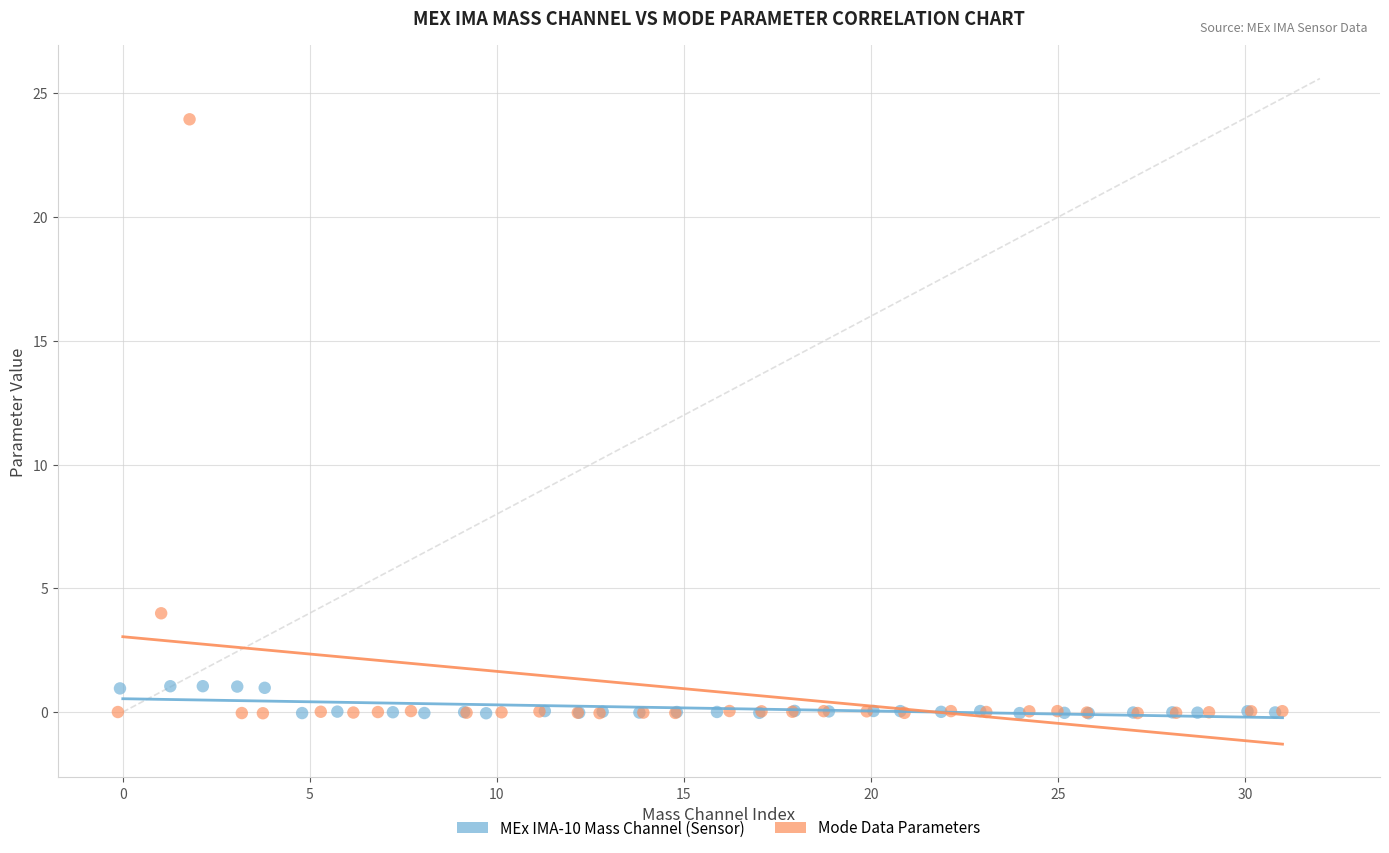

Which series reaches the maximum Y coordinate?

Mode Data Parameters